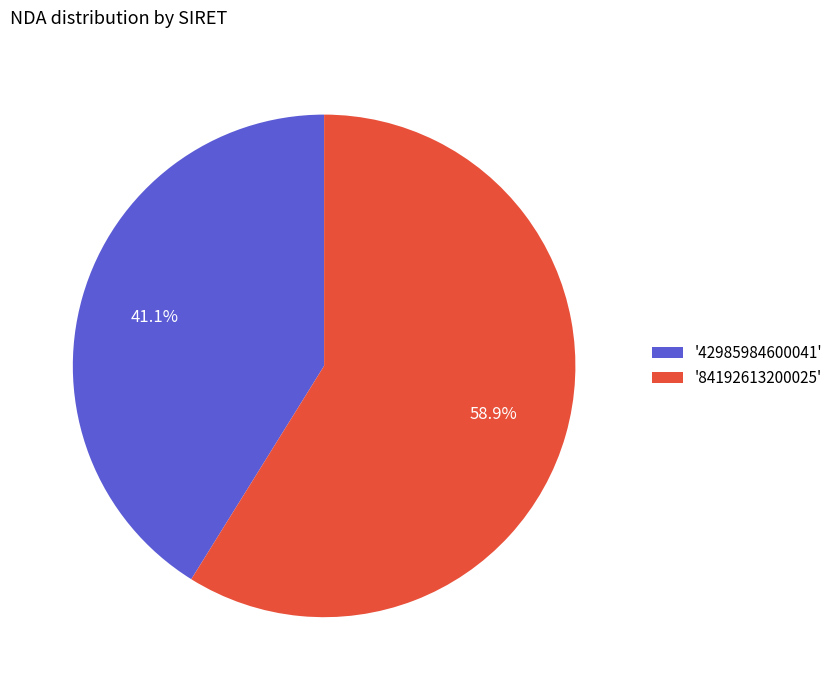

To the nearest percent, what is the difference between the largest and smallest slice percentages?

18%